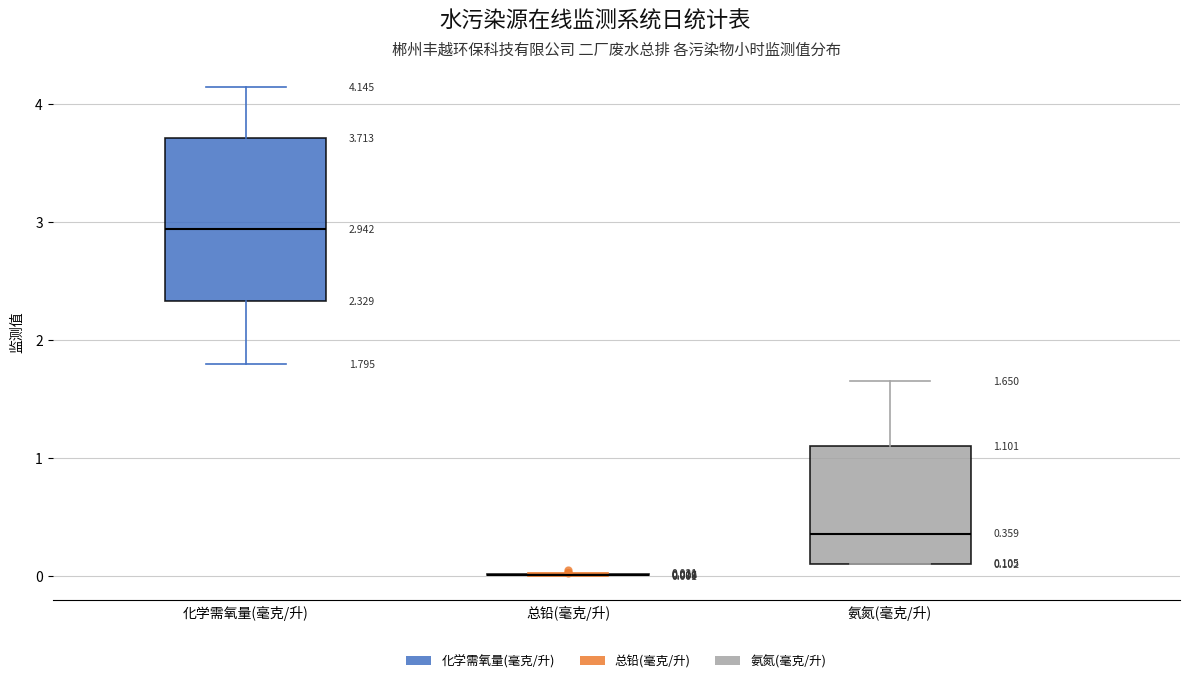

Comparing the boxes themselves (not the whiskers), which one is the tallest?

化学需氧量(毫克/升)